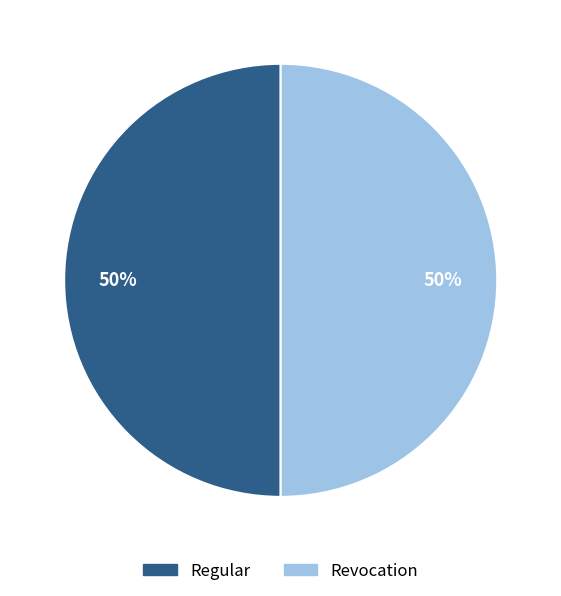

To the nearest percent, what is the combined percentage of Revocation and Regular?

100%